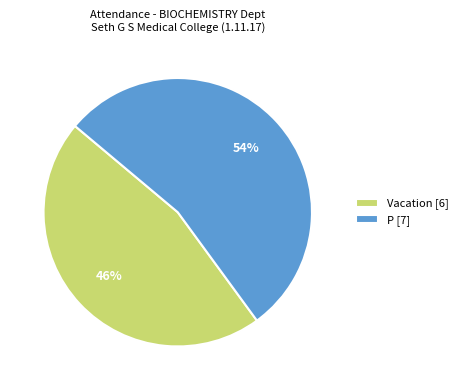

Does any single category account for the majority?

Yes